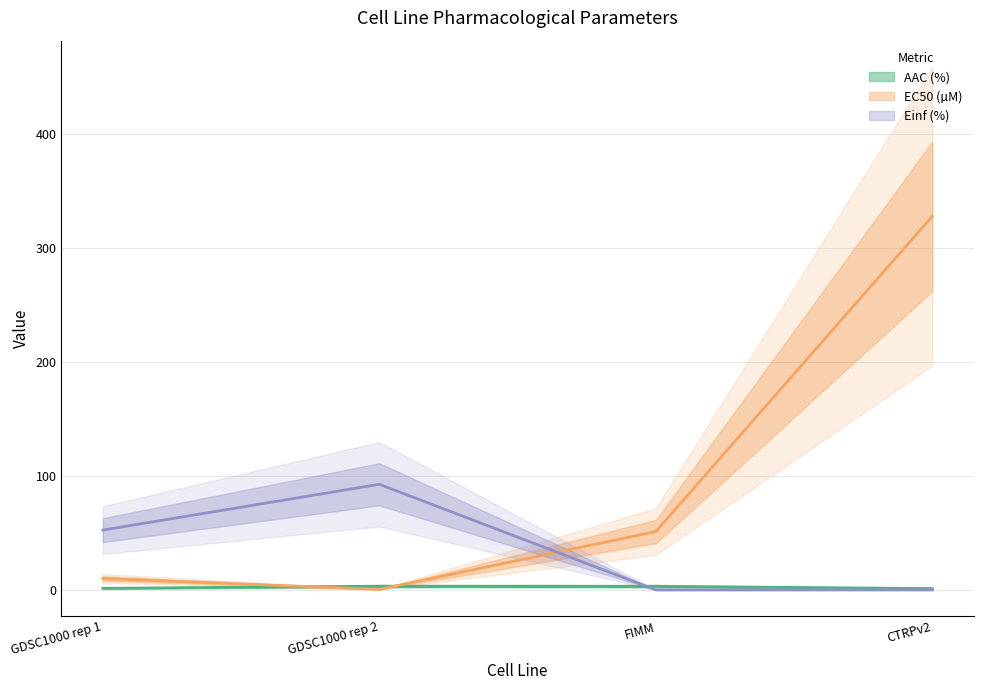

What is the total value across all series at GDSC1000 rep 1?

63.9